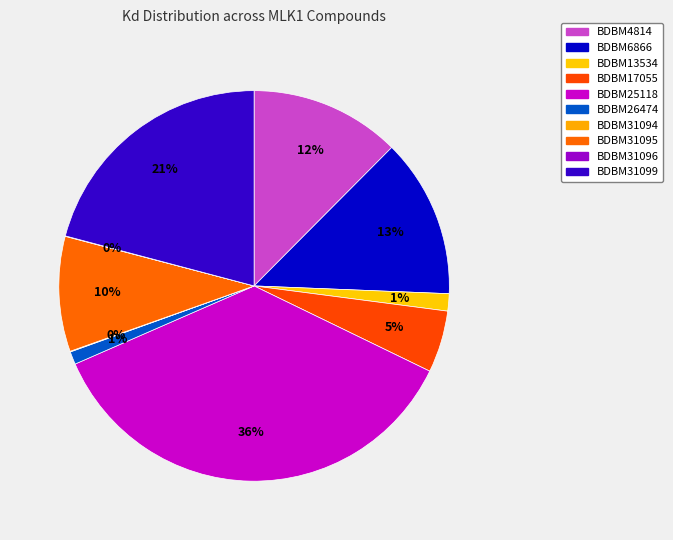

What percentage is the BDBM31095 slice, to the nearest percent?

10%